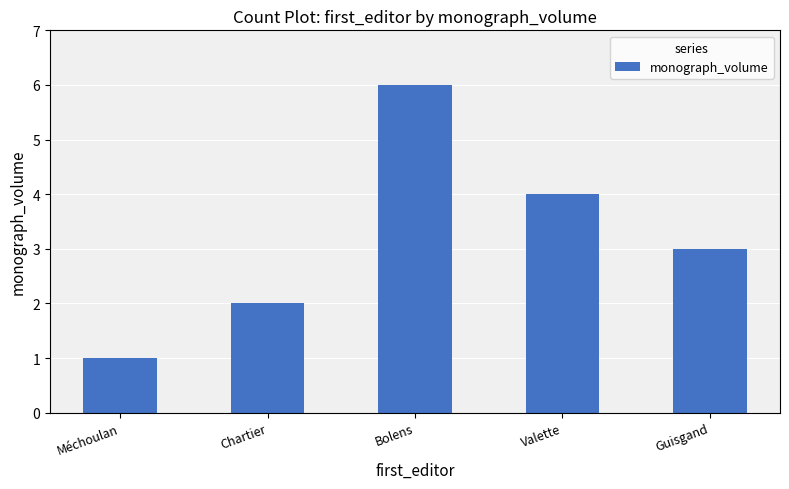

At which label does the data first exceed 3?

Bolens